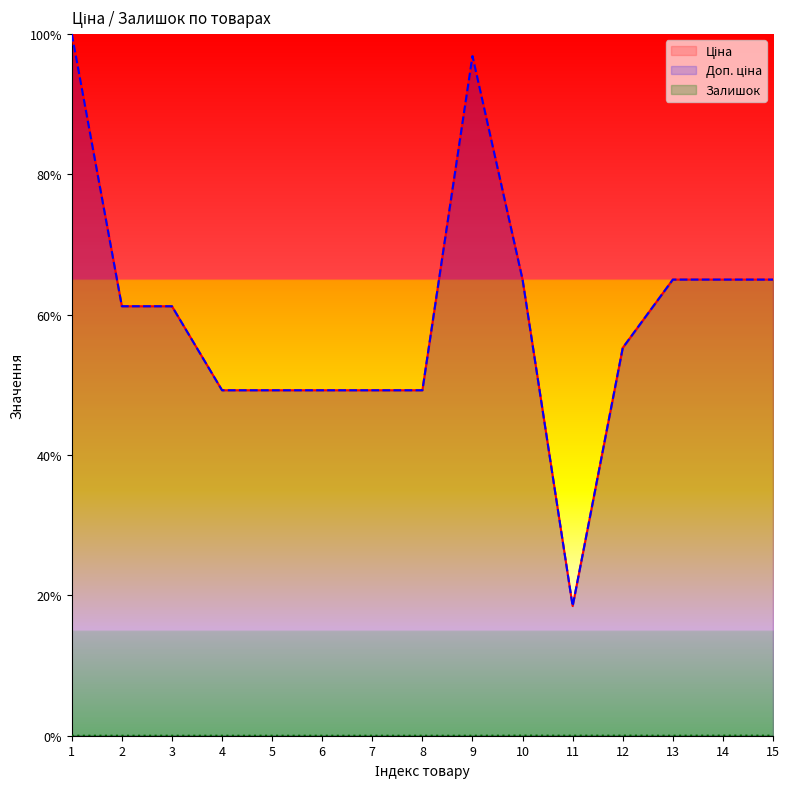

Where is Залишок nearest to the value 0?

1